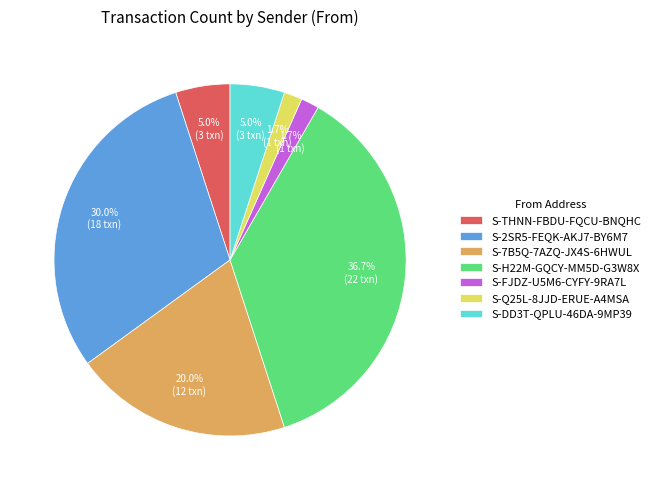

Approximately how many times larger is the value at S-2SR5-FEQK-AKJ7-BY6M7 compared to S-H22M-GQCY-MM5D-G3W8X?

0.8